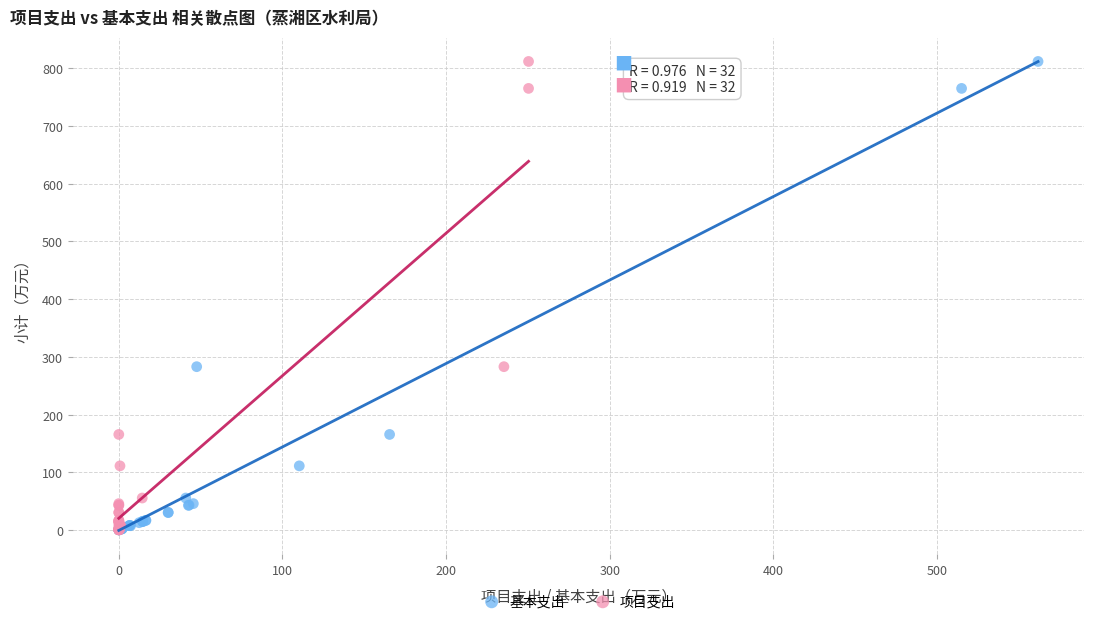

What are all the series names shown in the legend?

基本支出, 项目支出